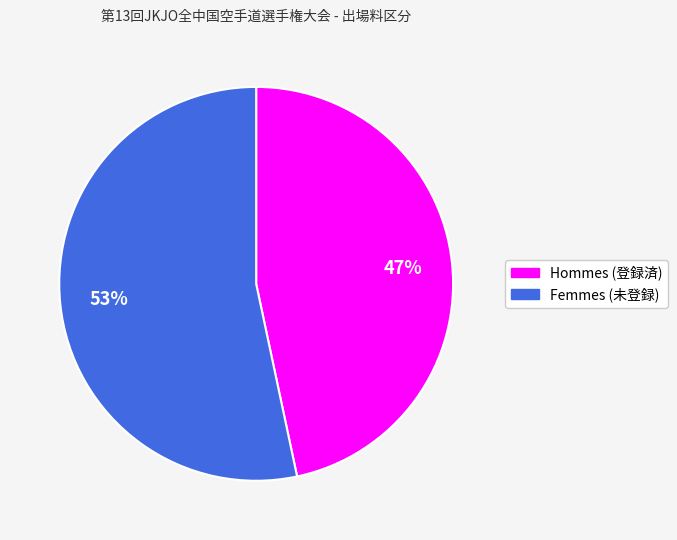

Is there a majority slice in this chart?

Yes